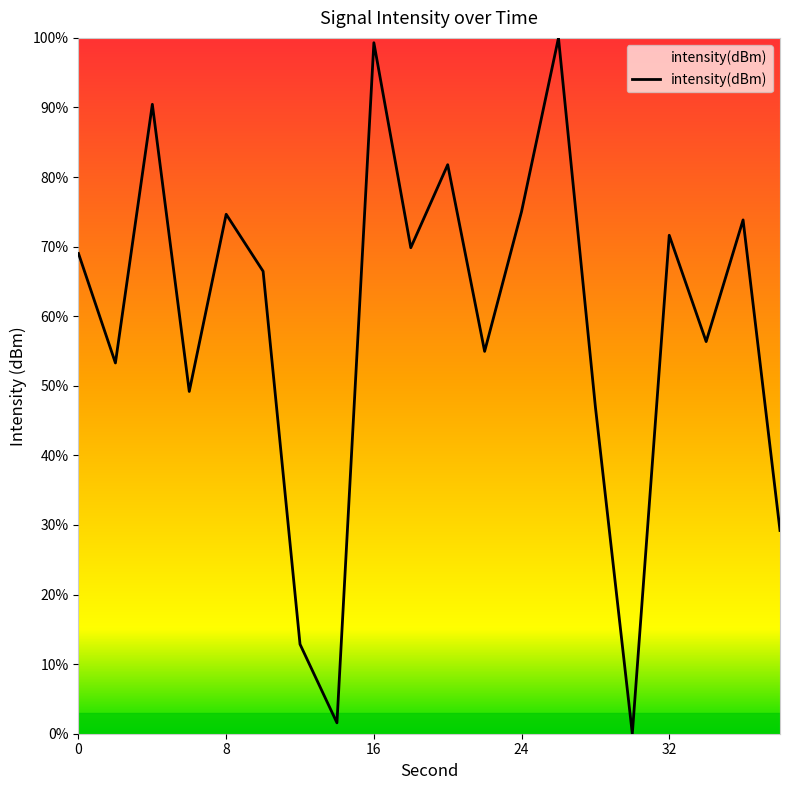

What is the greatest value displayed?

100.0